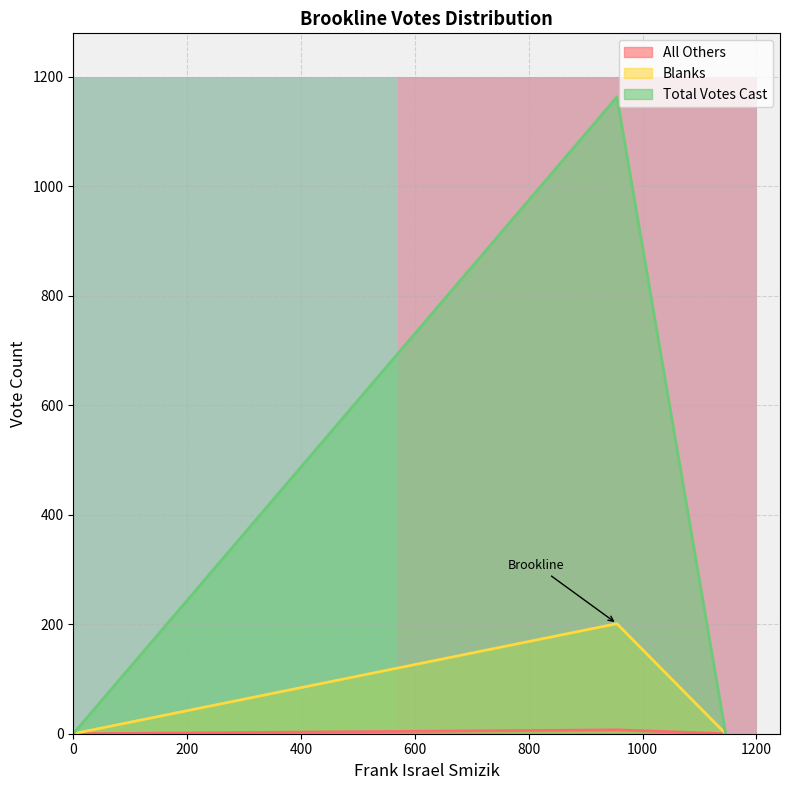

How many lines are shown in the chart?

3